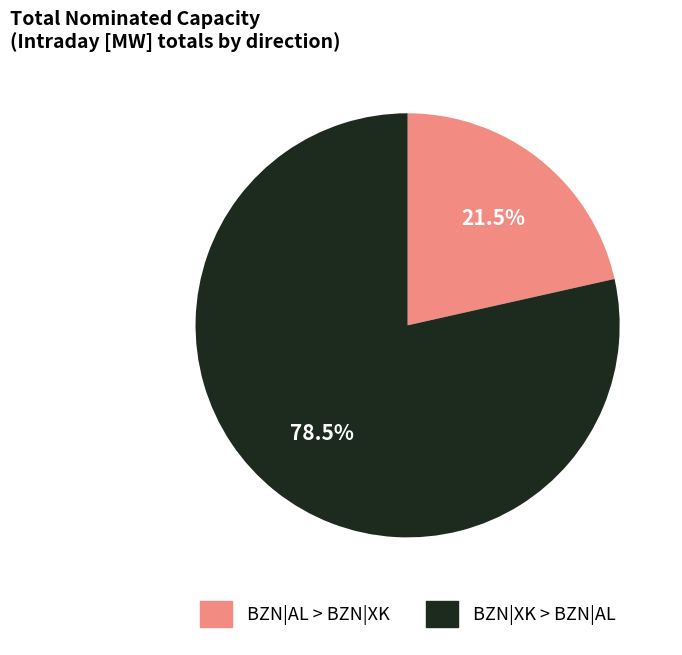

How many segments does this pie chart have?

2